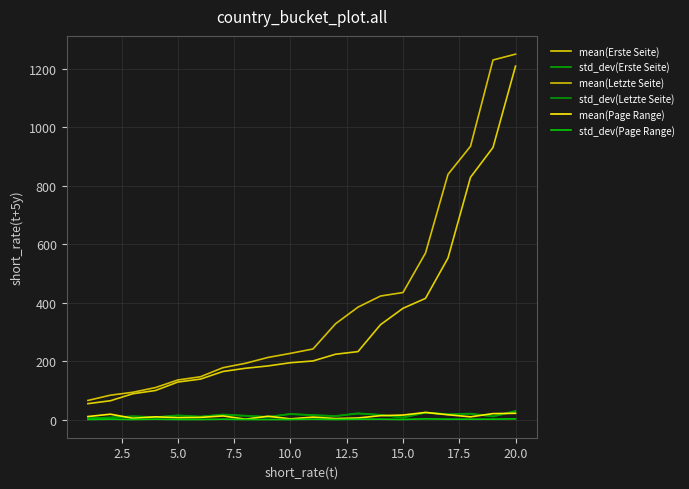

How many lines are shown in the chart?

6